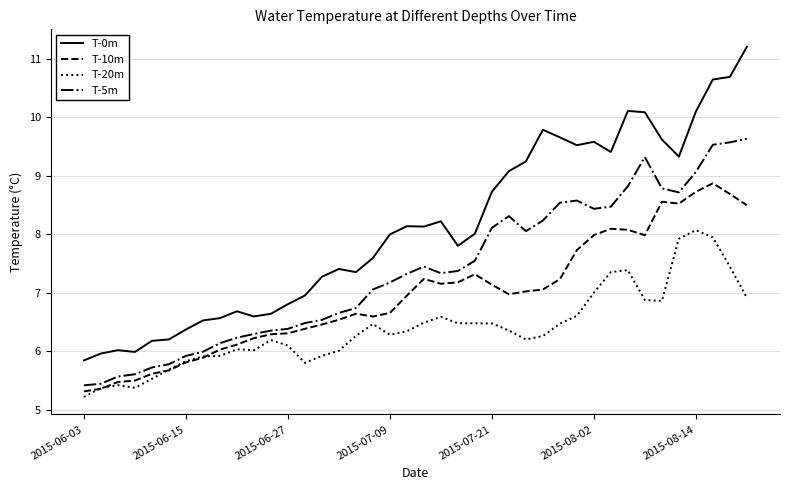

Is this an area chart (filled region under the line)?

No